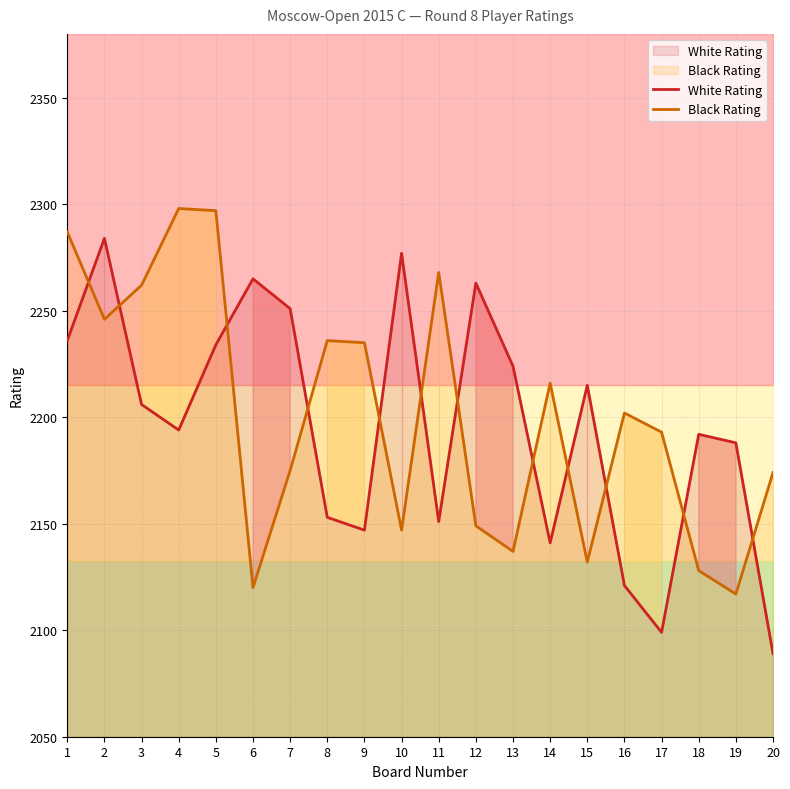

At which label does White Rating first exceed 2206?

1